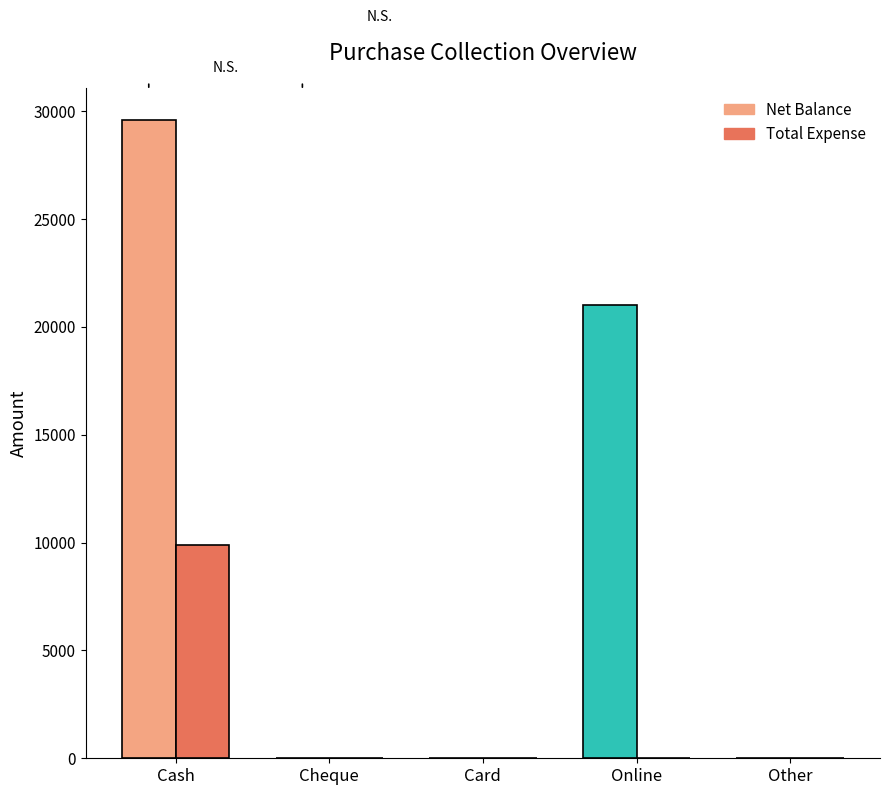

Does the chart contain stacked bars?

No